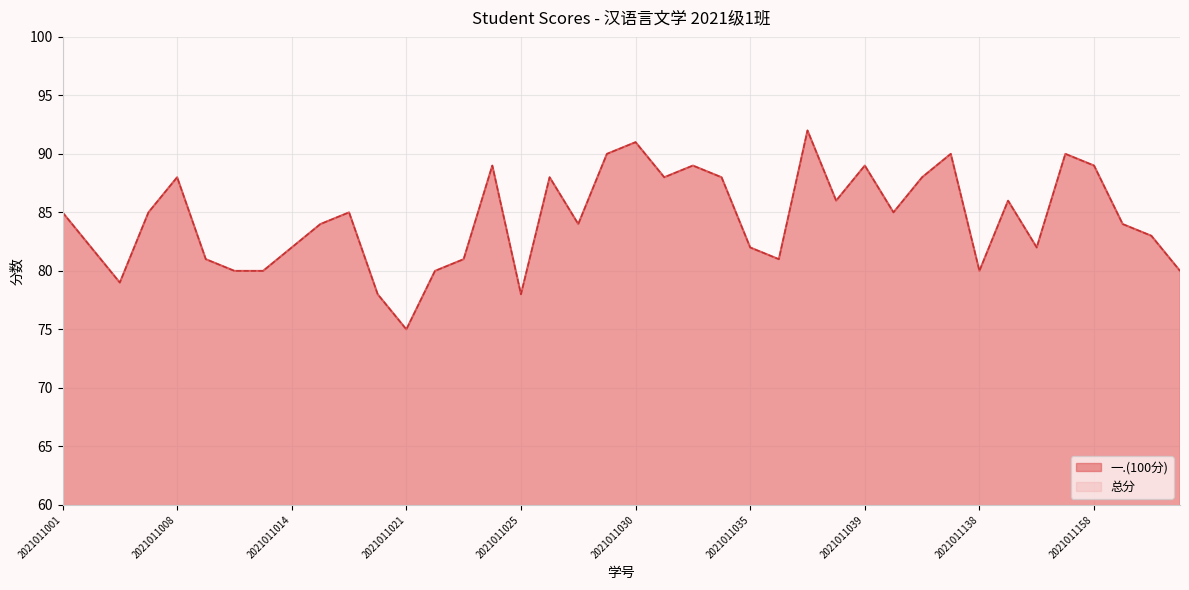

True or false: 一.(100分) has more than 2 points higher than both neighbors.

True